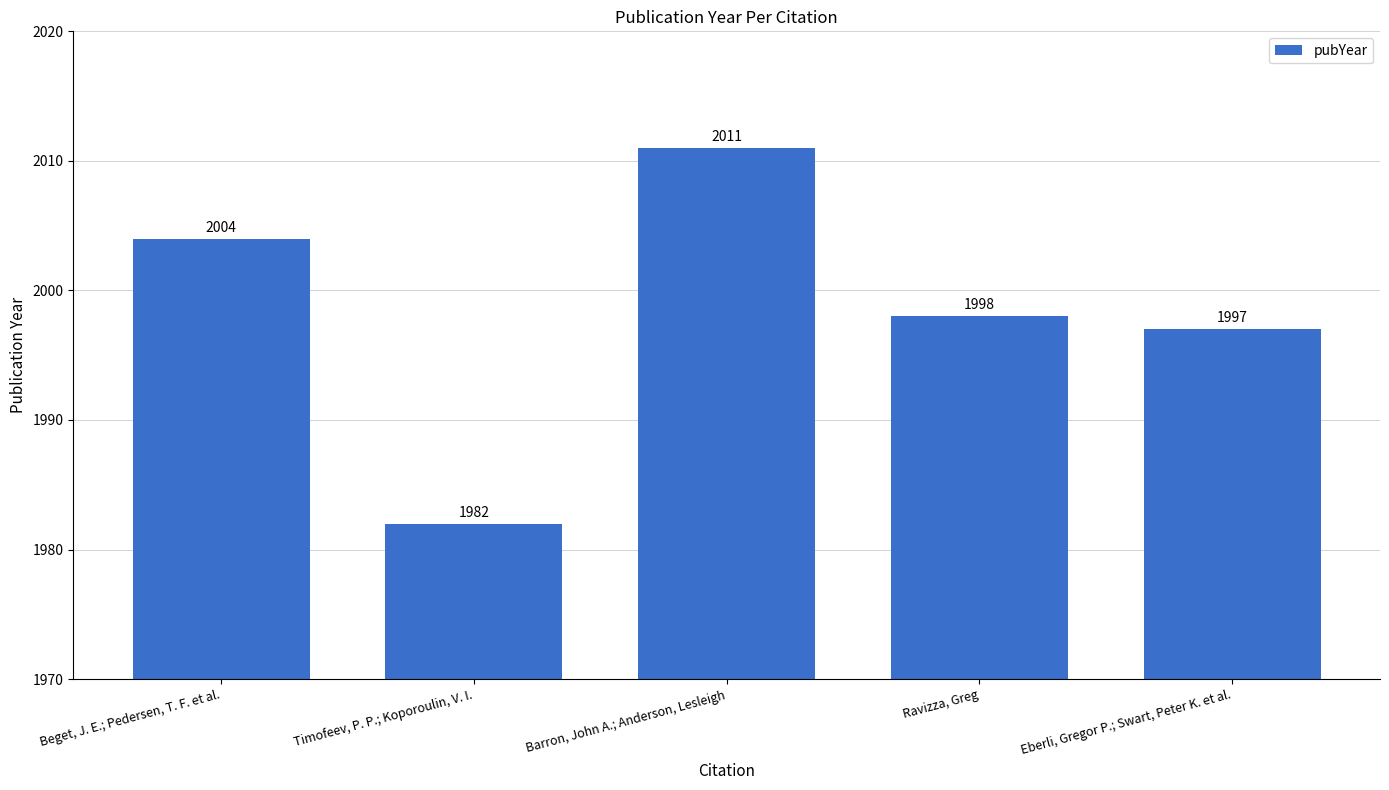

What position from the right is Beget, J. E.; Pedersen, T. F. et al.?

5